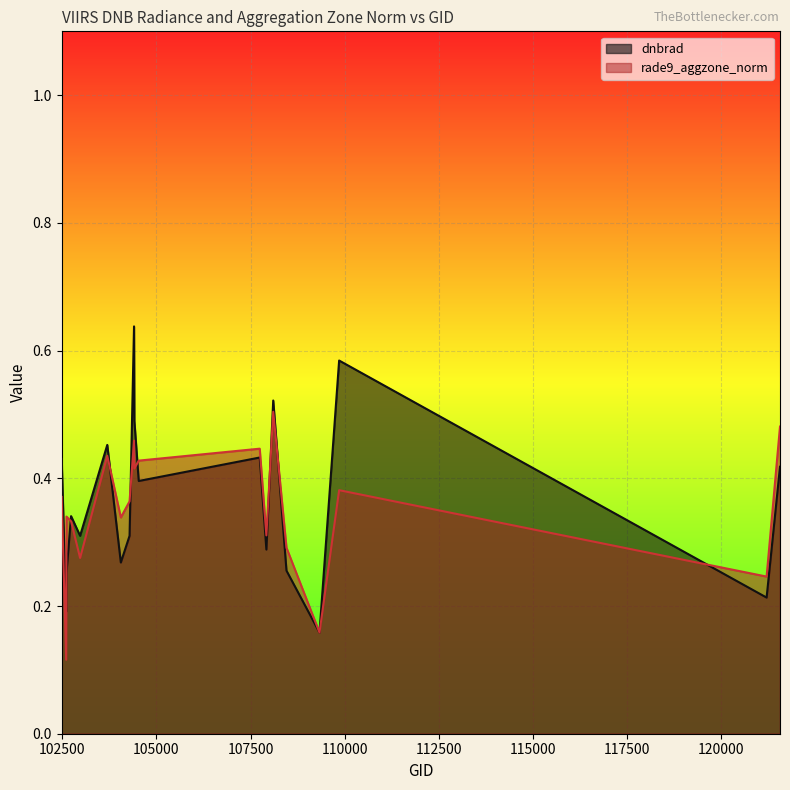

True or false: dnbrad and rade9_aggzone_norm cross at least once.

True